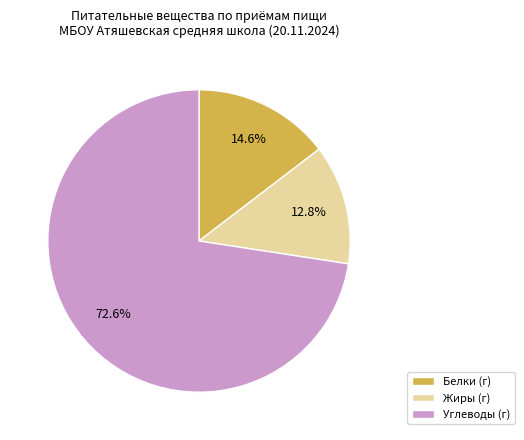

Does any single category account for the majority?

Yes